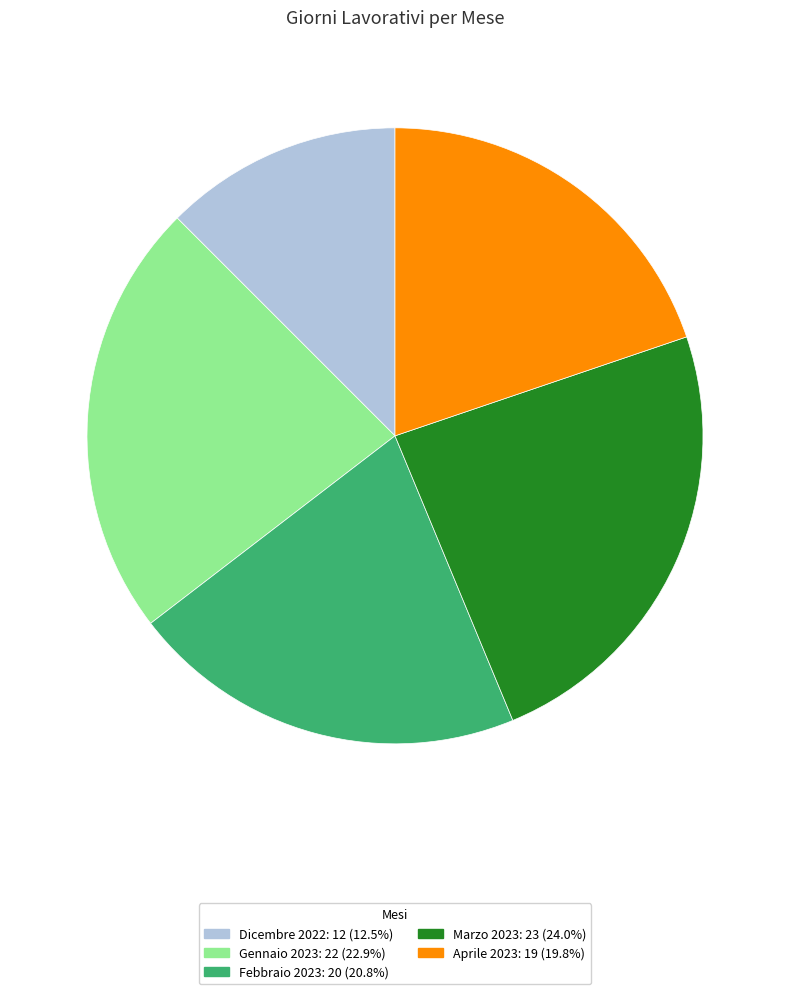

Which slice is the smallest?

Dicembre 2022